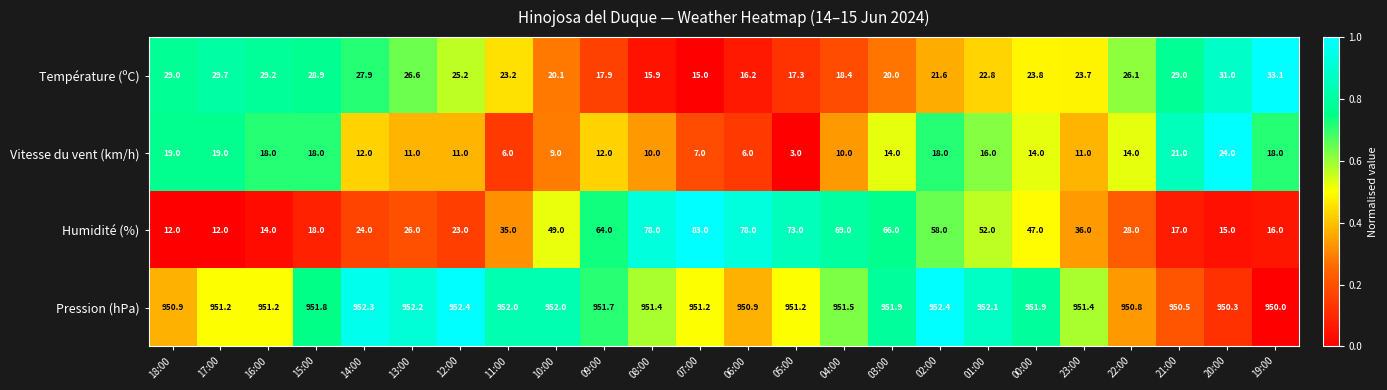

How many values in the Humidité (%) series are below 36?

12